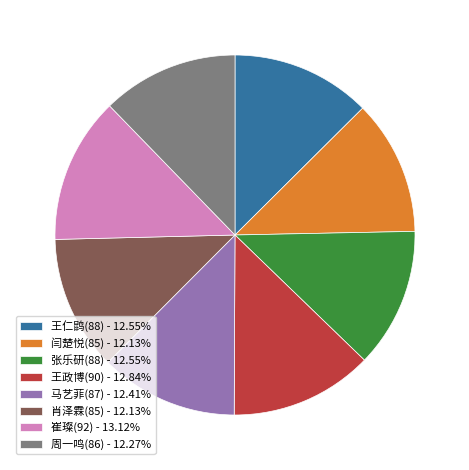

The 张乐研(88) slice represents 7% of the pie. True or false?

False